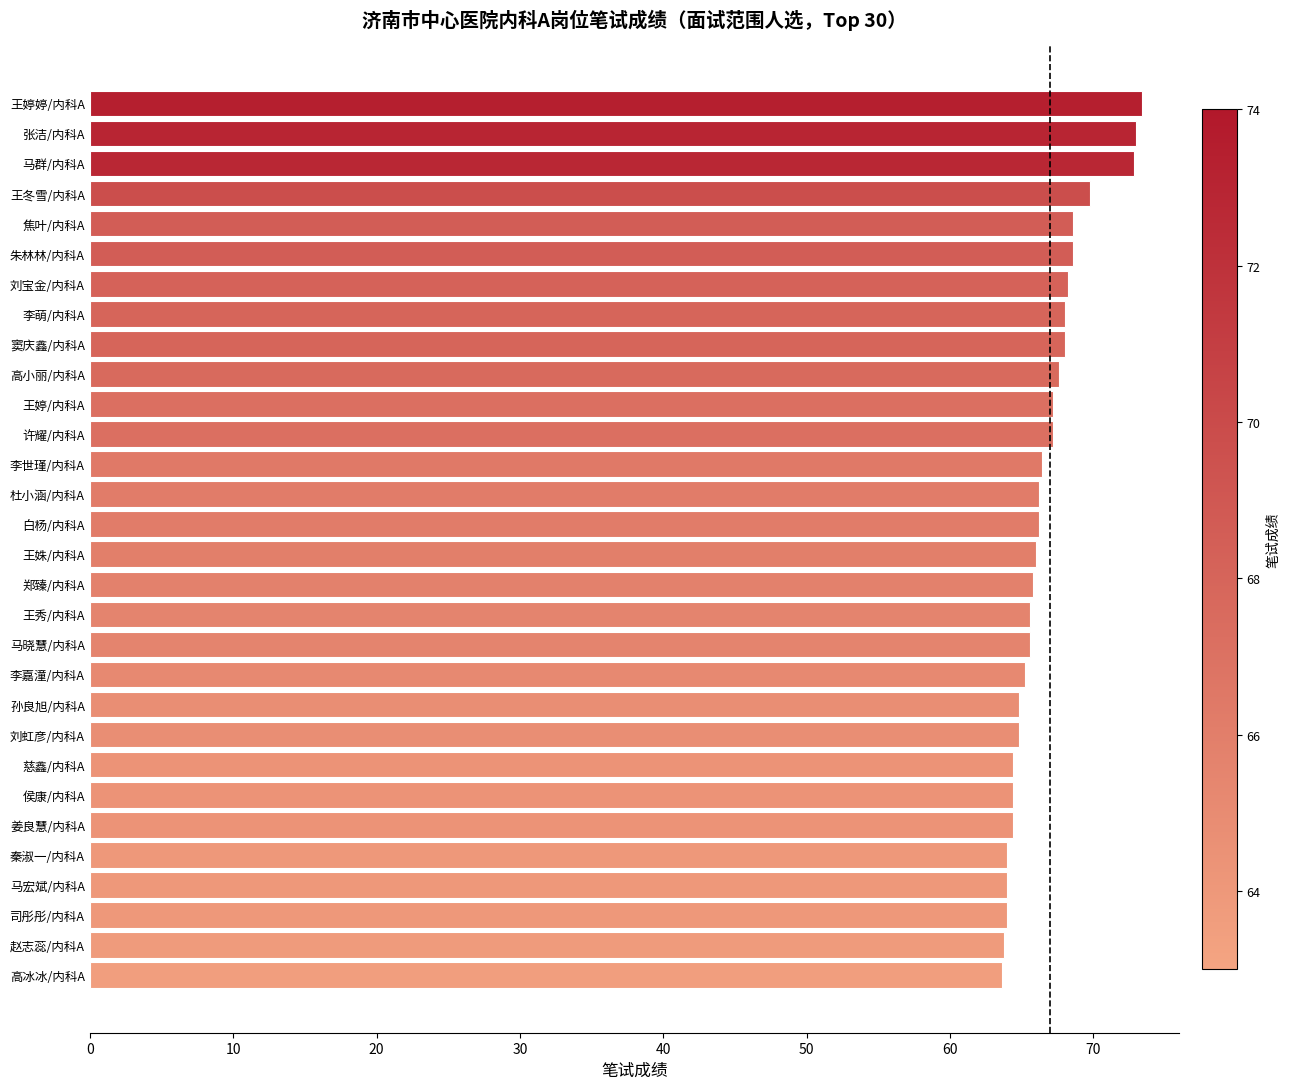

What is the greatest value displayed?

73.4